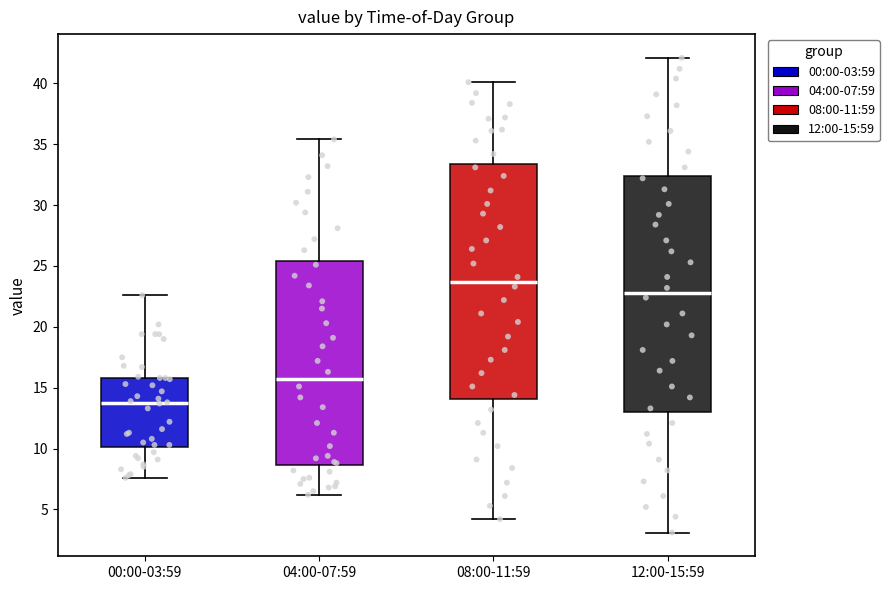

Where does the upper whisker of the box for 04:00-07:59 end on the y-axis? The values are not printed on the chart, so give them approximately, as read against the axis.

35.5